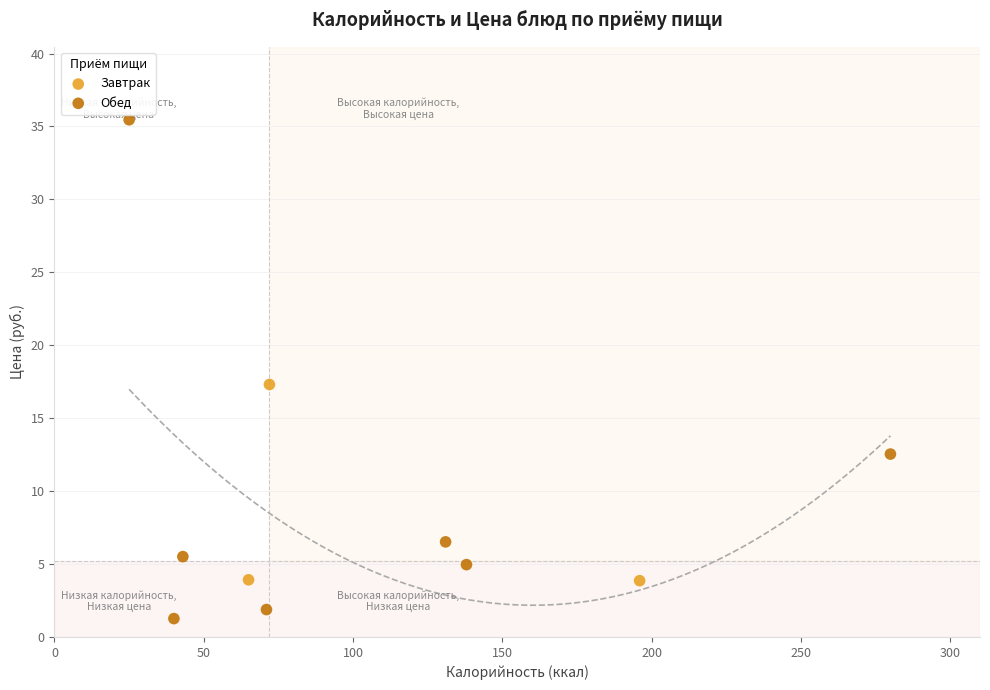

Which series has the widest spread of Y values?

Обед